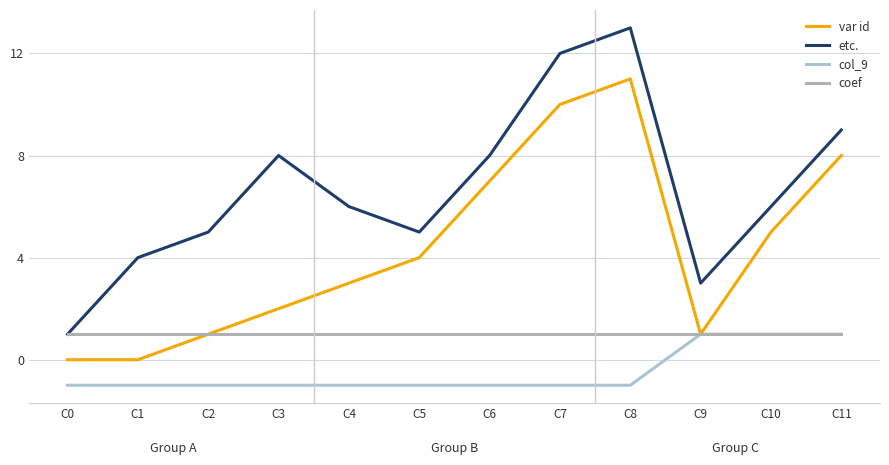

True or false: col_9 and etc. intersect in this chart.

False